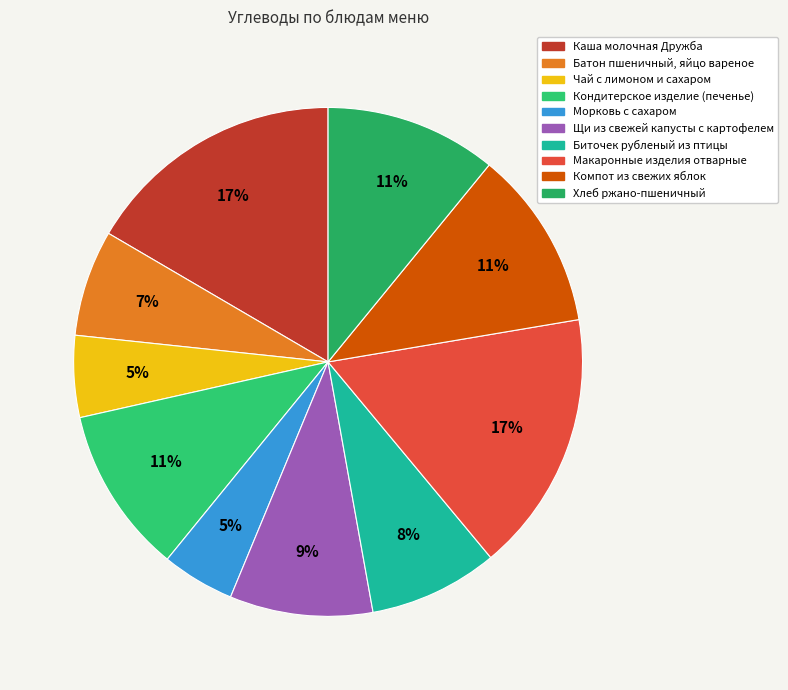

Is it true that Компот из свежих яблок is 18% of the pie?

False